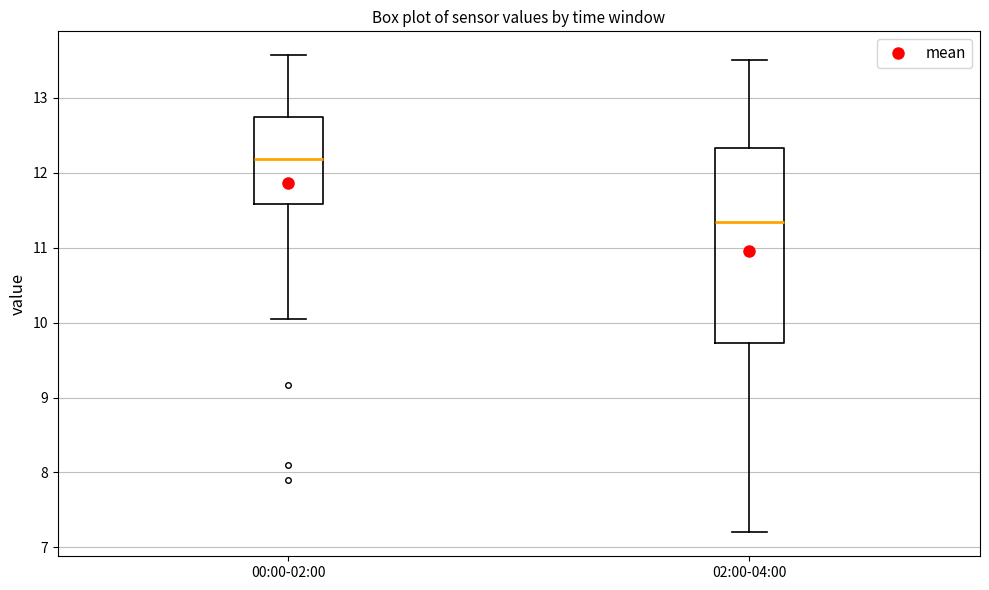

Reading left to right, transcribe this box plot: for each box, give where its median line is, the range the box spans, and where its two whiskers end, as read against the y-axis. The values are not printed on the chart, so give them approximately, as read against the axis.

00:00-02:00: median 12.2, box 11.6 to 12.7, whiskers 10.1 to 13.6
02:00-04:00: median 11.4, box 9.7 to 12.3, whiskers 7.2 to 13.5